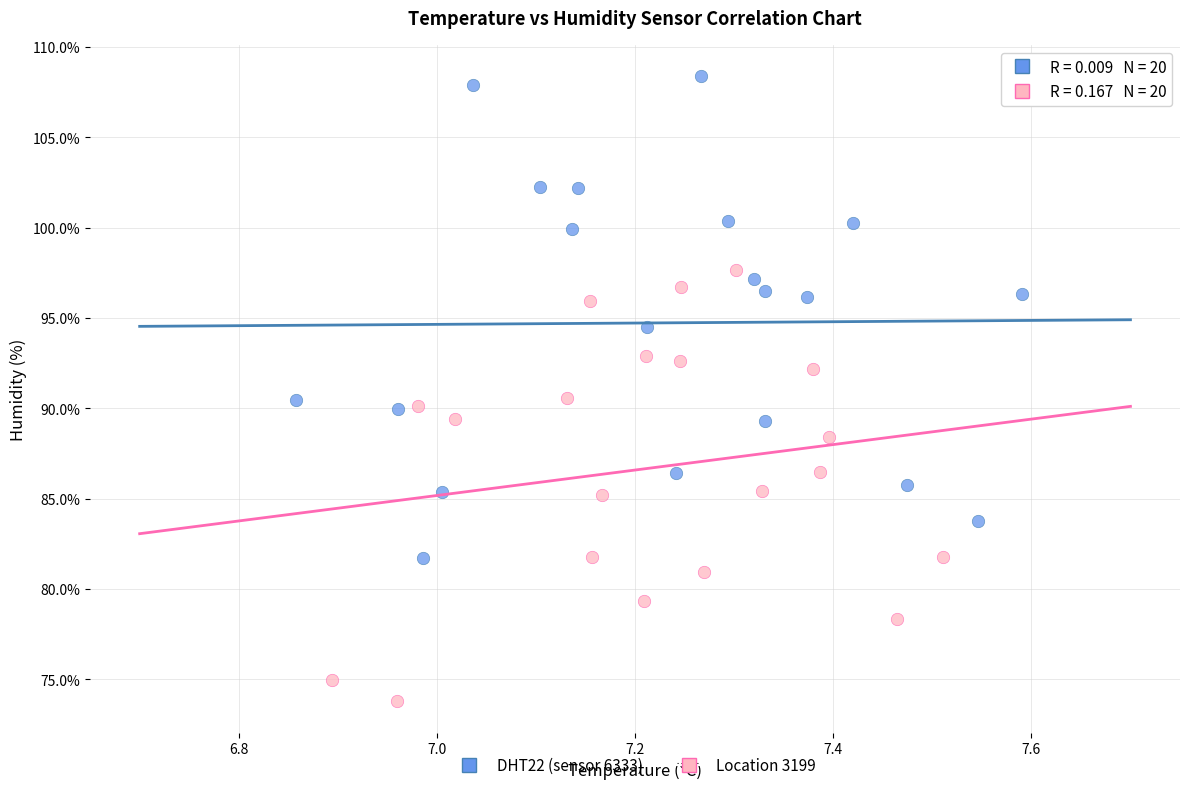

Which series contains the highest Y value?

DHT22 (sensor 6333)